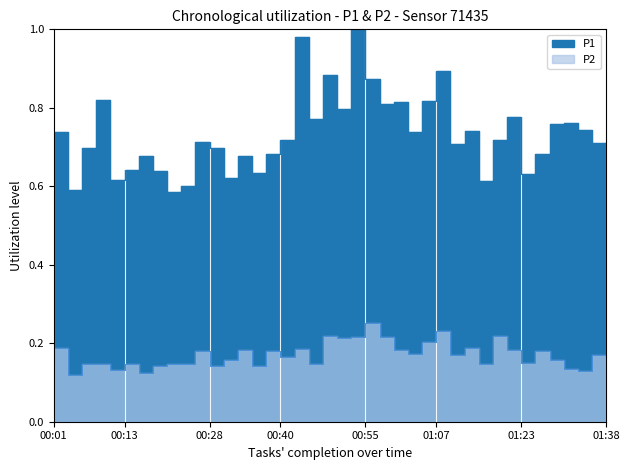

Is it true that P2 equals 0.2 at 01:10?

True